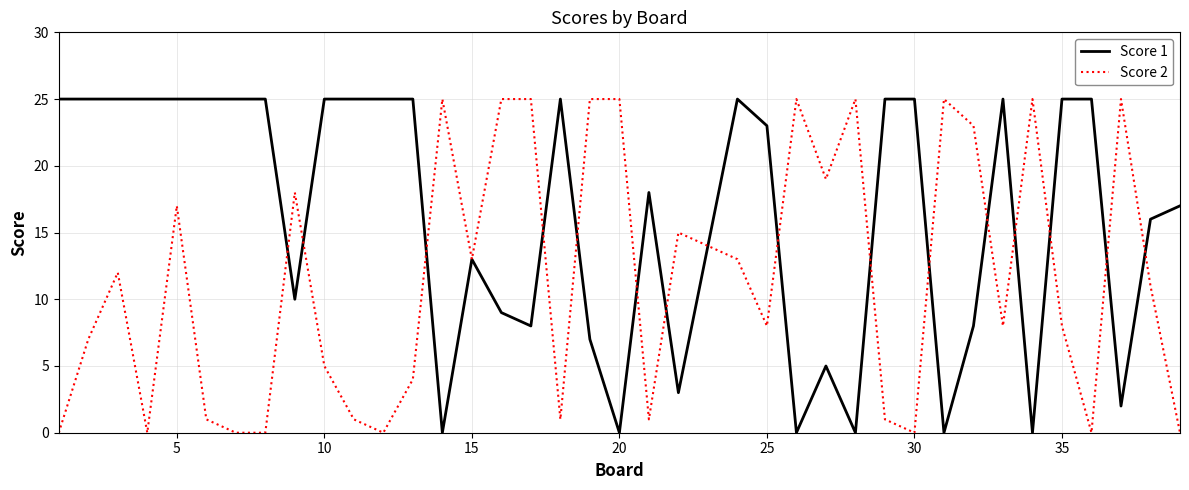

Reading left to right, extract all data points from this chart.

Score 1: 25	25	25	25	25	25	25	25	10	25	25	25	25	0	13	9	8	25	7	0	18	3	14	25	23	0	5	0	25	25	0	8	25	0	25	25	2	16	17
Score 2: 0	7	12	0	17	1	0	0	18	5	1	0	4	25	13	25	25	1	25	25	1	15	14	13	8	25	19	25	1	0	25	23	8	25	8	0	25	11	0